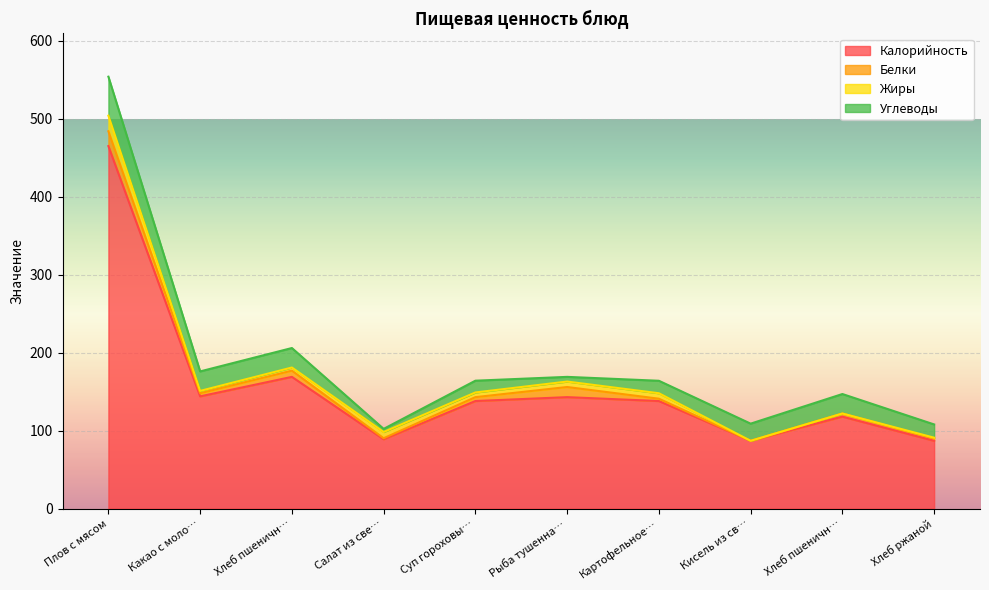

List the series in order of their peak value, lowest first.

Белки, Жиры, Углеводы, Калорийность